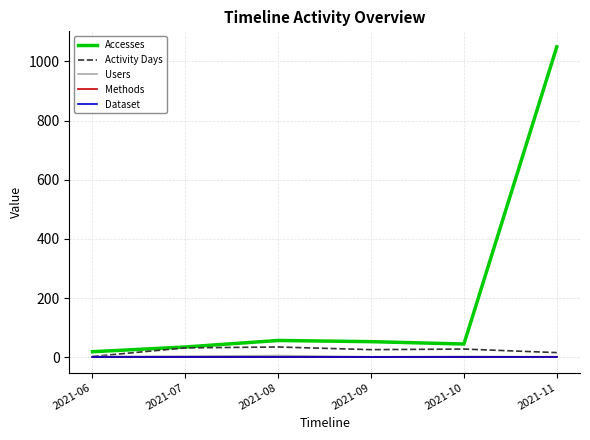

Is this an area chart (filled region under the line)?

No